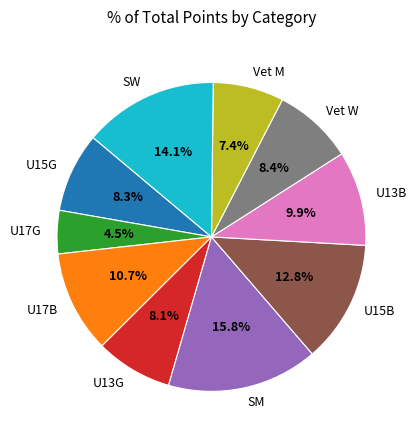

What is the total percentage of U15G and Vet W?

16.7%